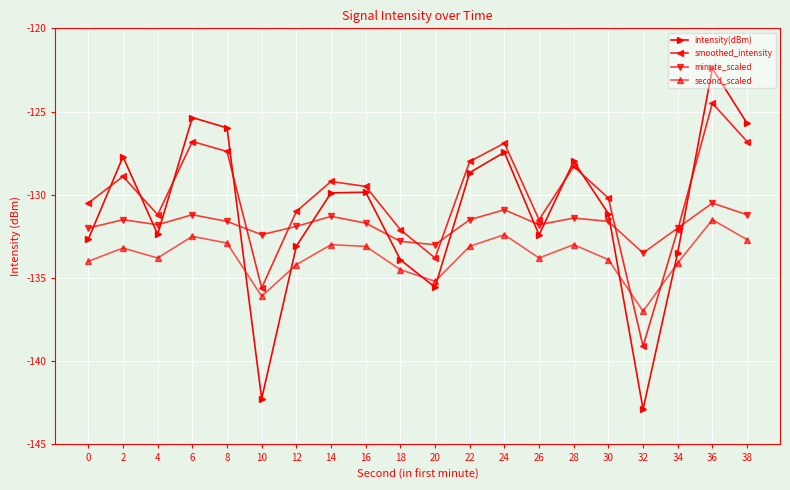

What is the difference between the maximum and minimum values in the intensity(dBm) series?

20.5